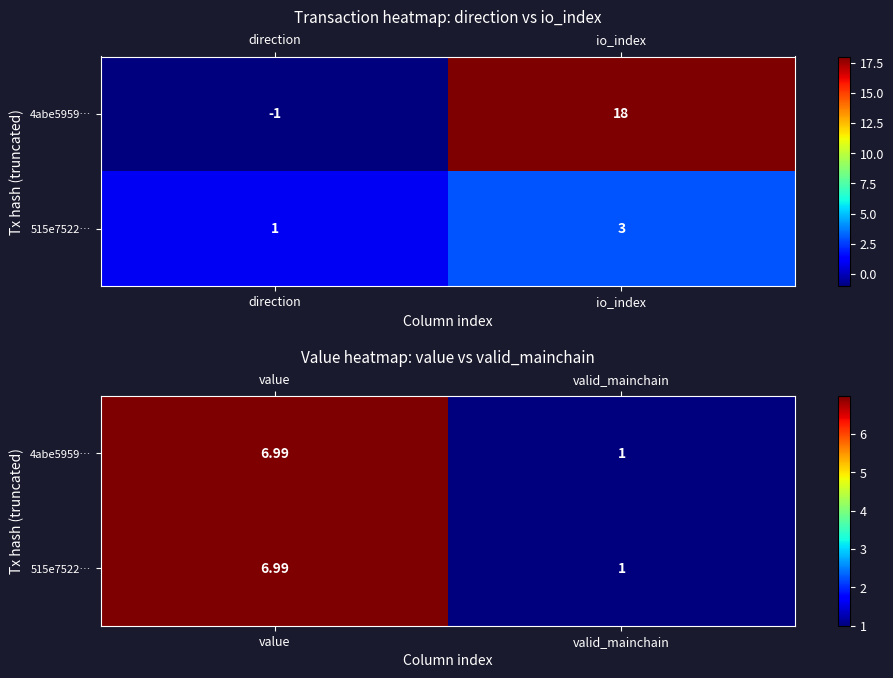

How many data points in 4abe5959… are less than 6?

1